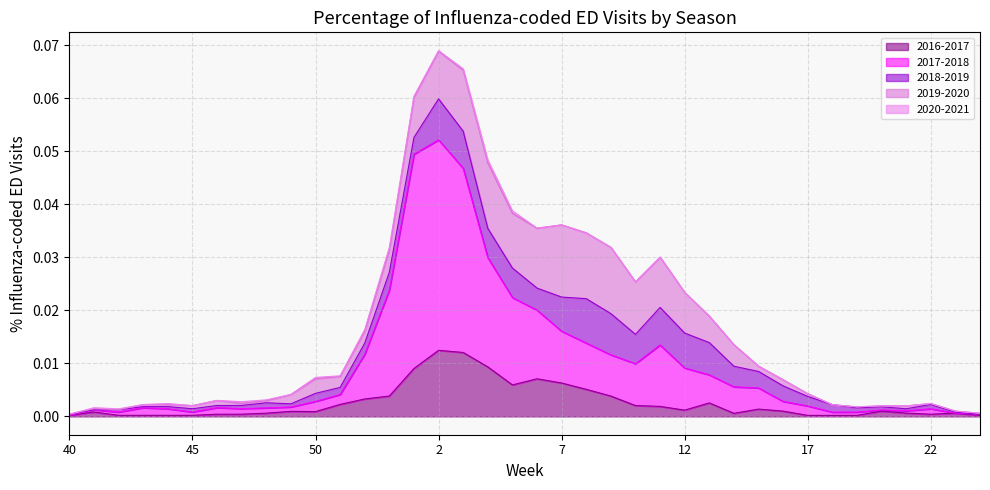

Does the chart have visible grid lines?

Yes